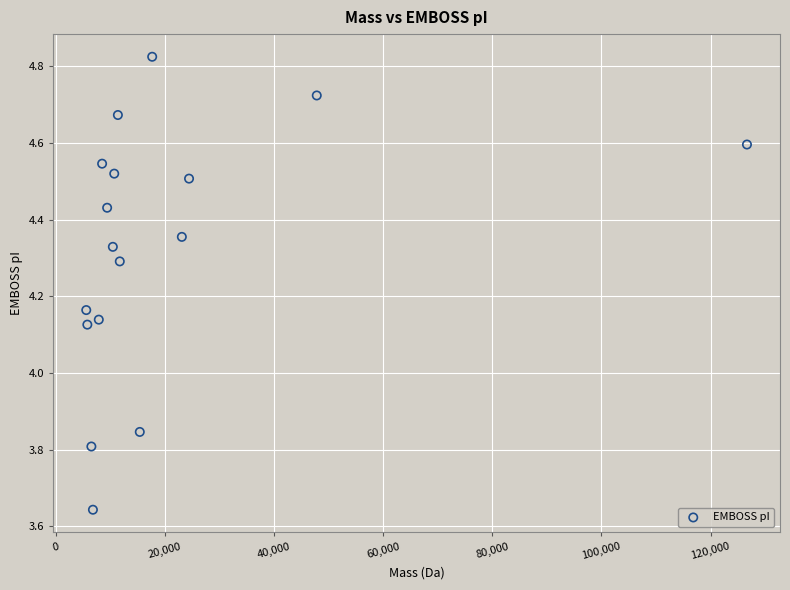

What is the range of Y values (max minus min)?

1.2